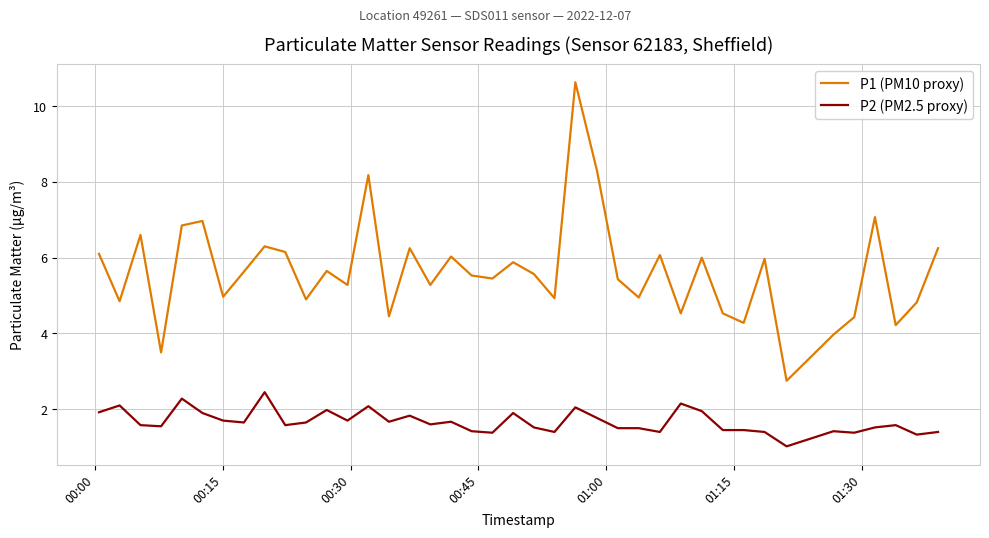

What is the minimum value shown in the chart?

1.0